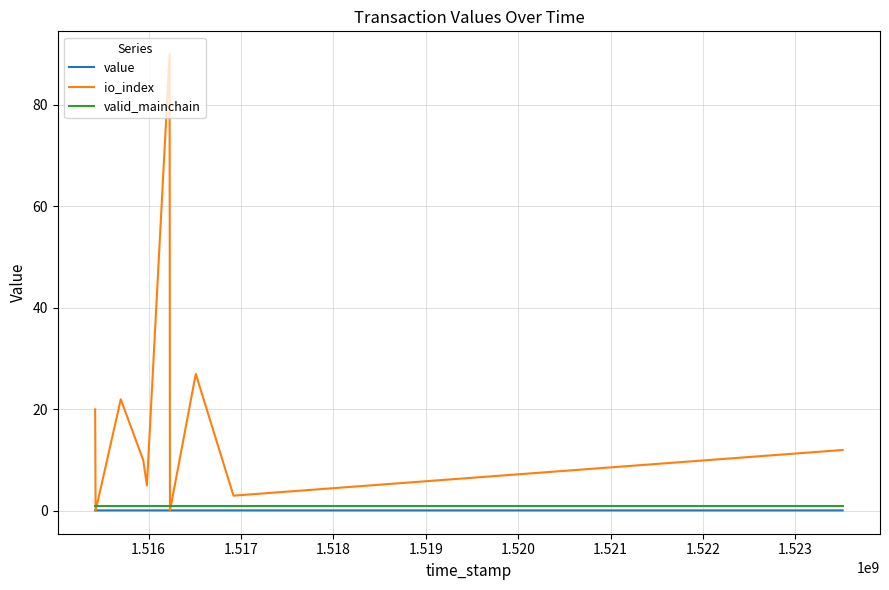

True or false: valid_mainchain and value cross at least once.

False